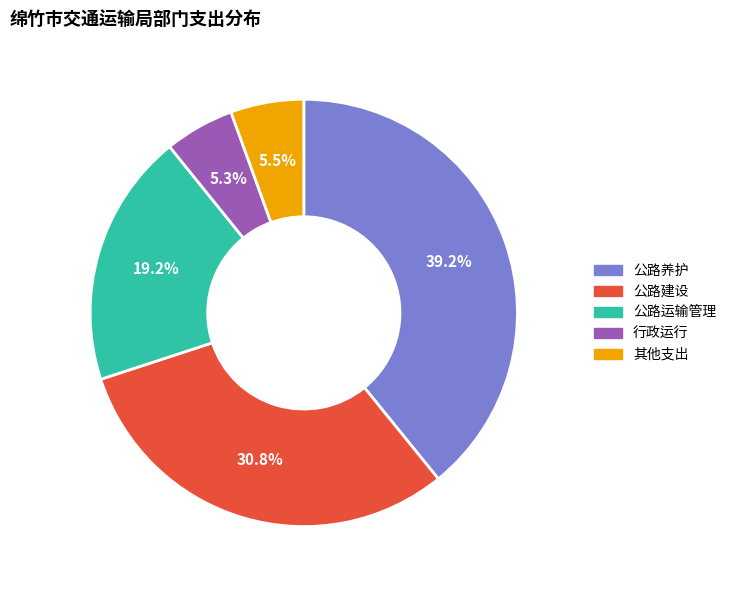

What percentage is NOT represented by 公路养护?

60.8%